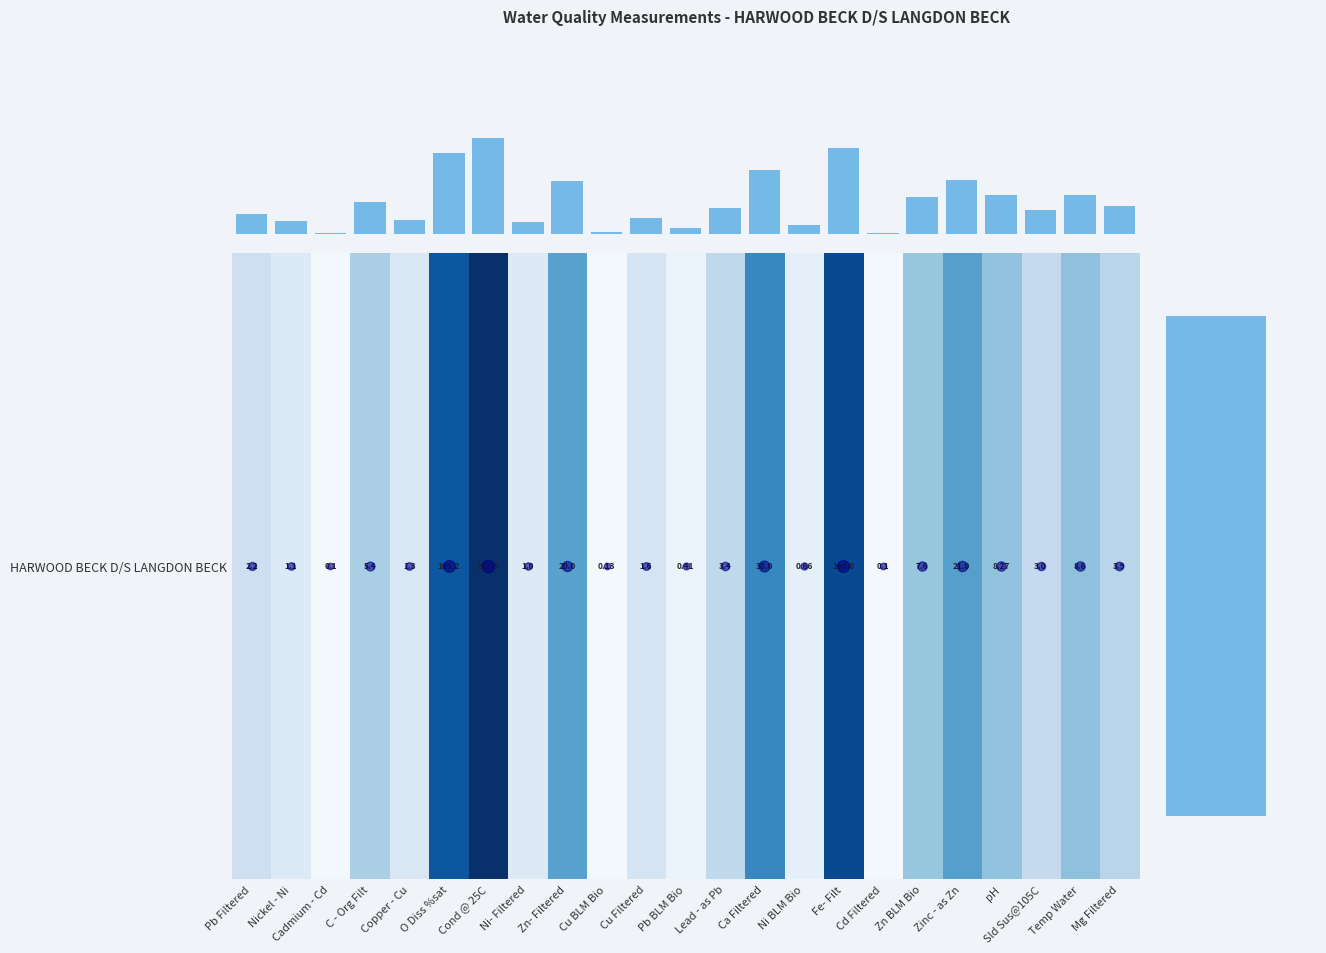

At which category is the sum across all series the highest?

Cond @ 25C